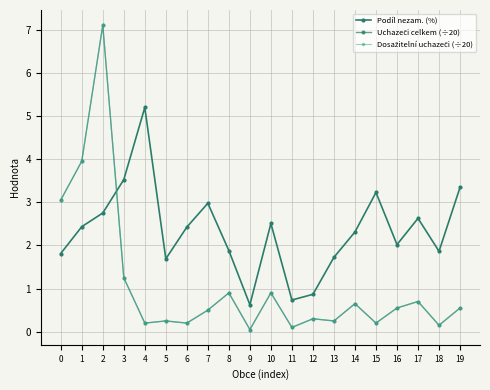

True or false: Dosažitelní uchazeči (÷20) and Uchazeči celkem (÷20) intersect in this chart.

False